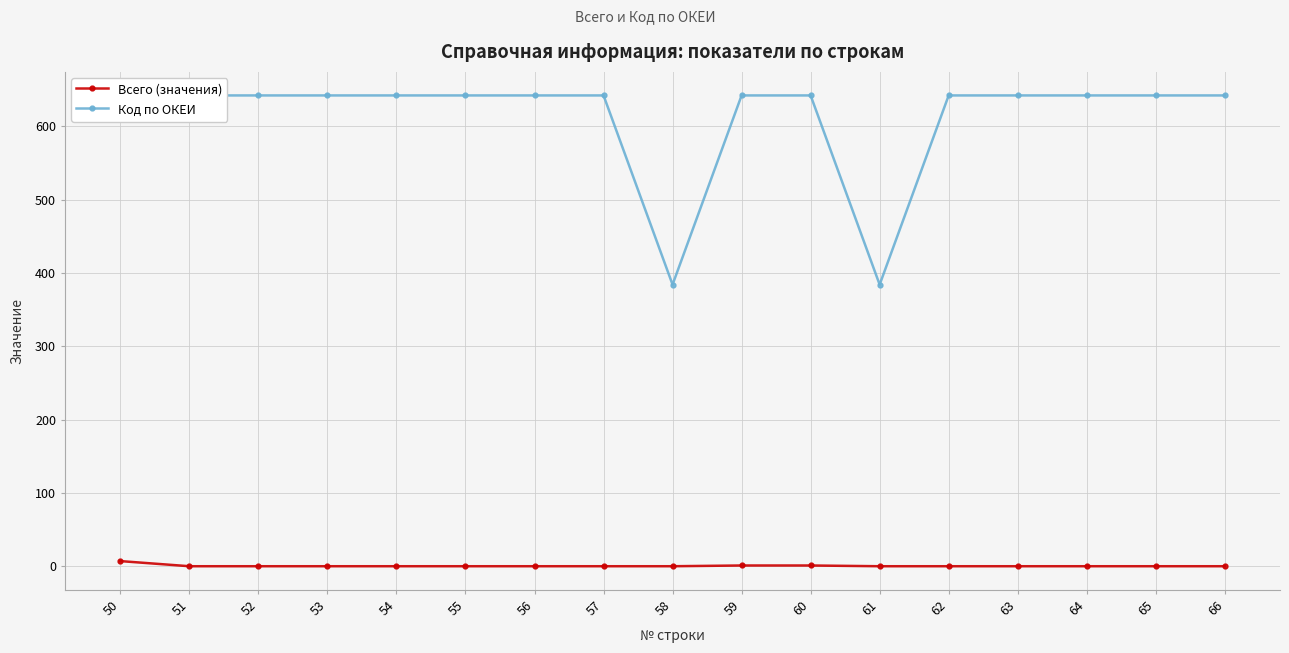

Rank the series at 64 from highest to lowest value.

Код по ОКЕИ, Всего (значения)